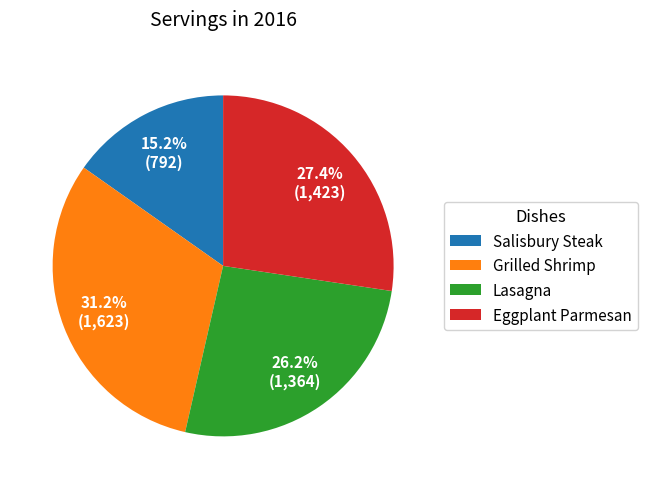

Rank the categories by value from highest to lowest.

Grilled Shrimp, Eggplant Parmesan, Lasagna, Salisbury Steak